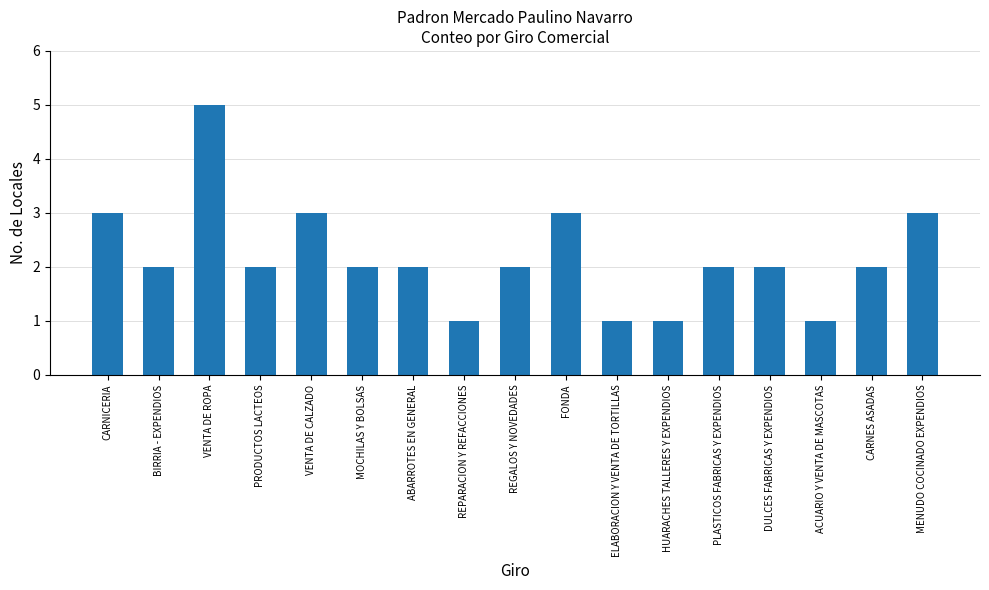

What is the label of the 1st bar from the right?

MENUDO COCINADO EXPENDIOS